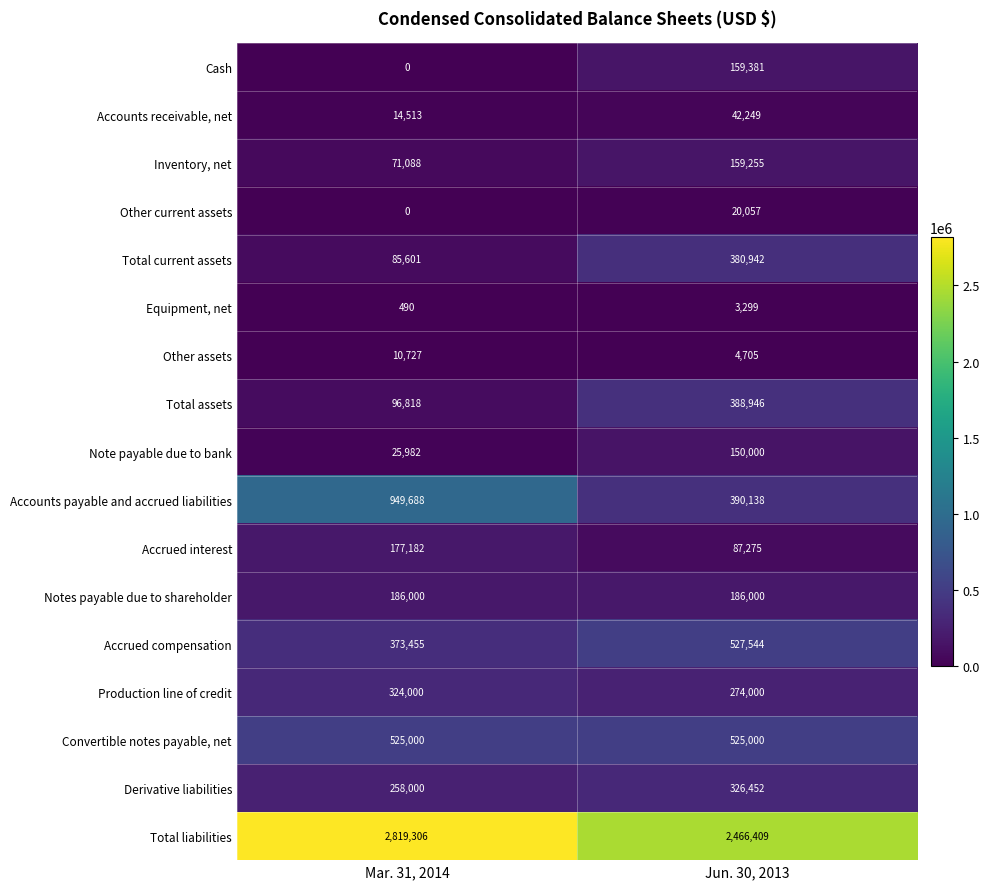

What is the sum of all Total liabilities values?

5285715